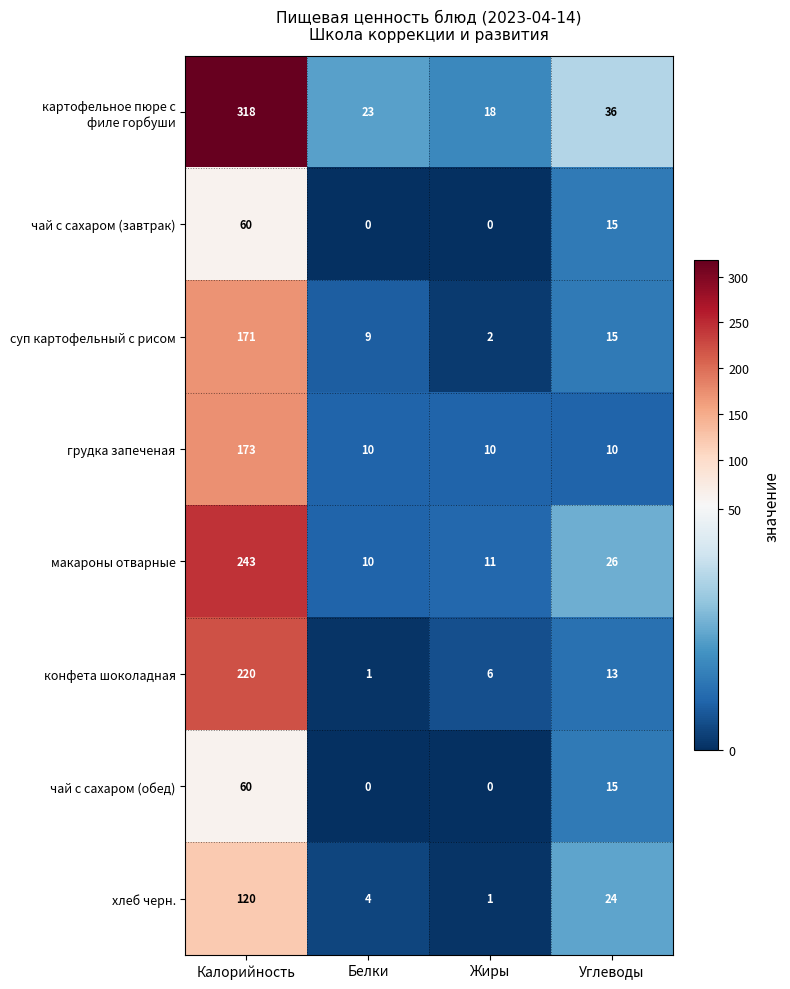

At which category is the sum across all series the highest?

Калорийность